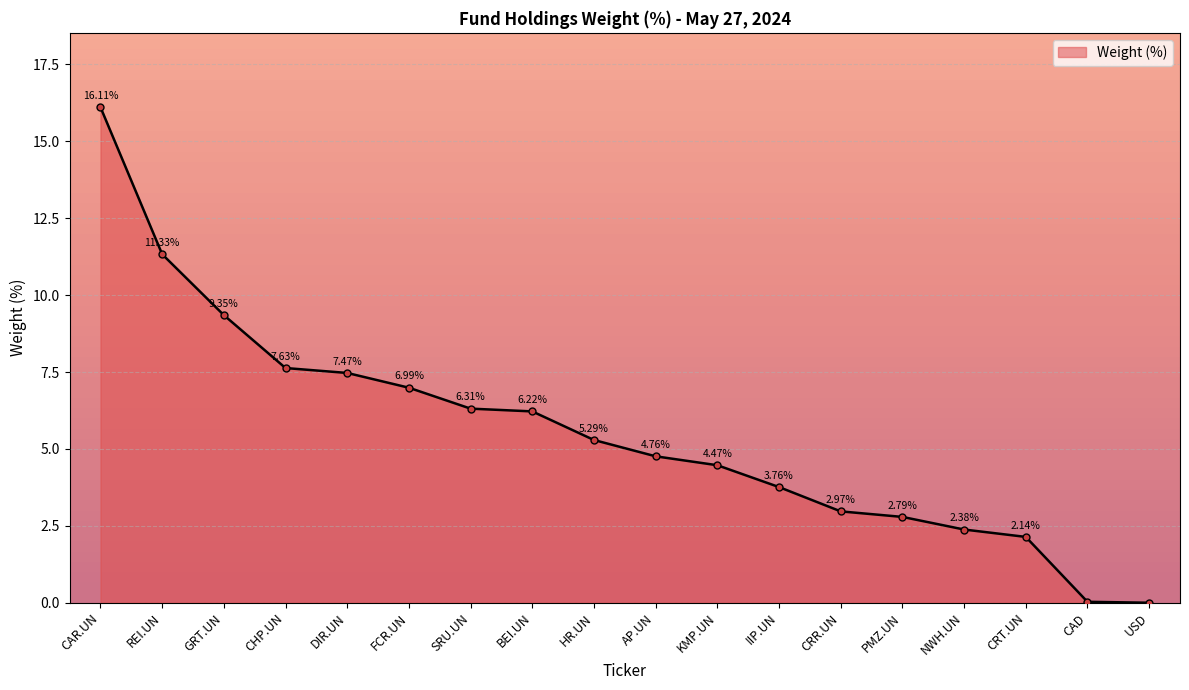

What is the greatest value displayed?

16.1